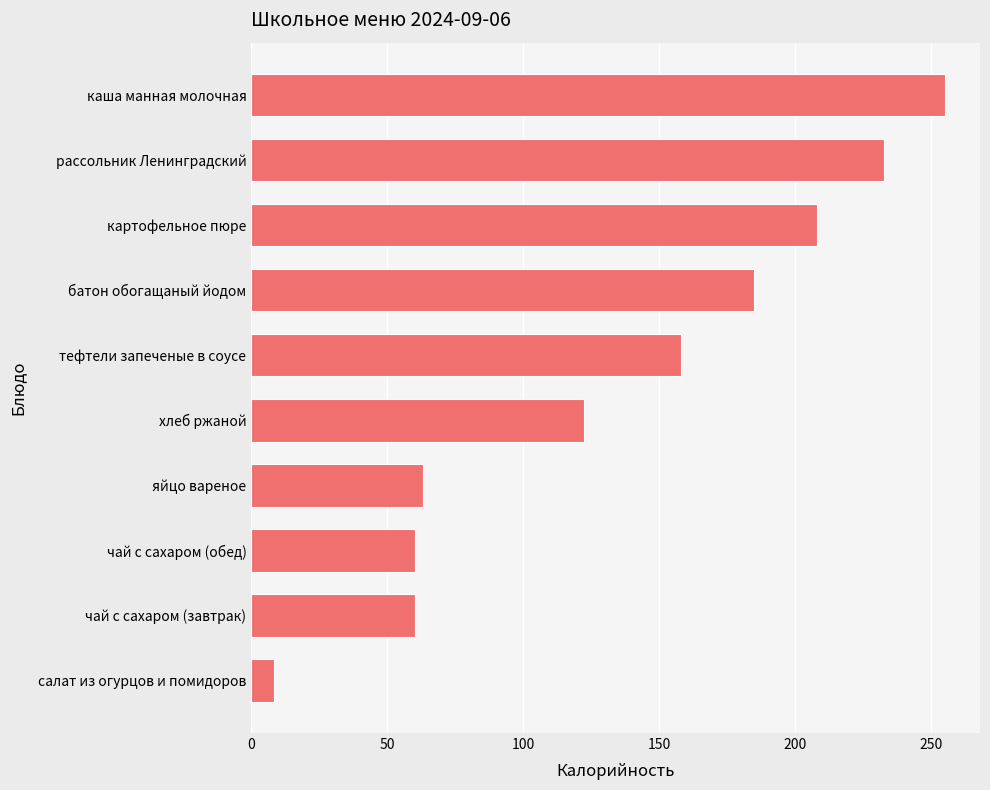

At which label is the value closest to 131?

хлеб ржаной